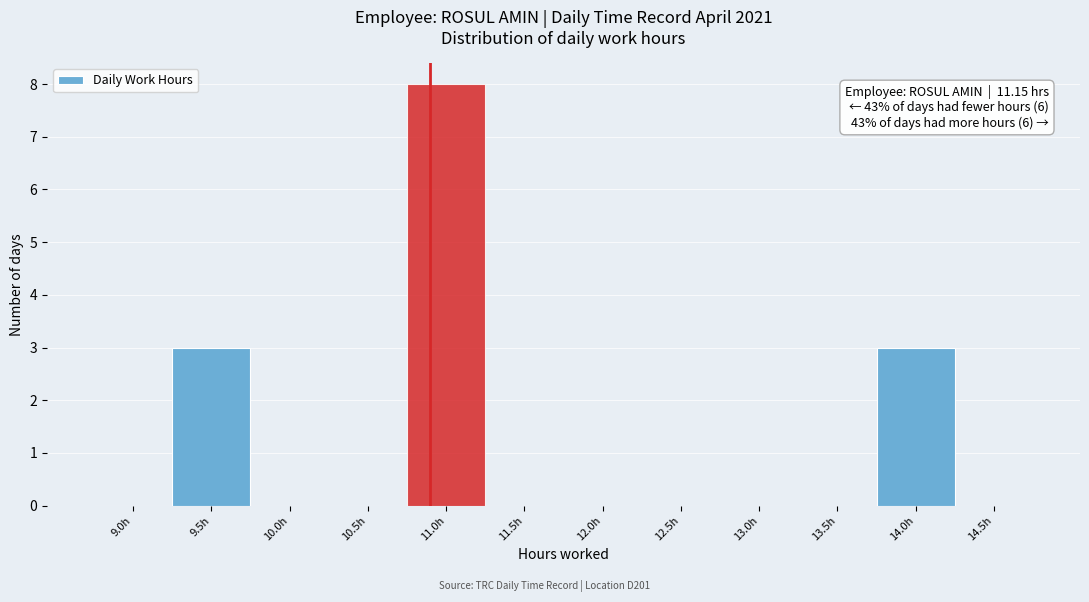

Reading left to right, list all the values displayed in this chart.

9.0h=0	9.5h=3	10.0h=0	10.5h=0	11.0h=8	11.5h=0	12.0h=0	12.5h=0	13.0h=0	13.5h=0	14.0h=3	14.5h=0